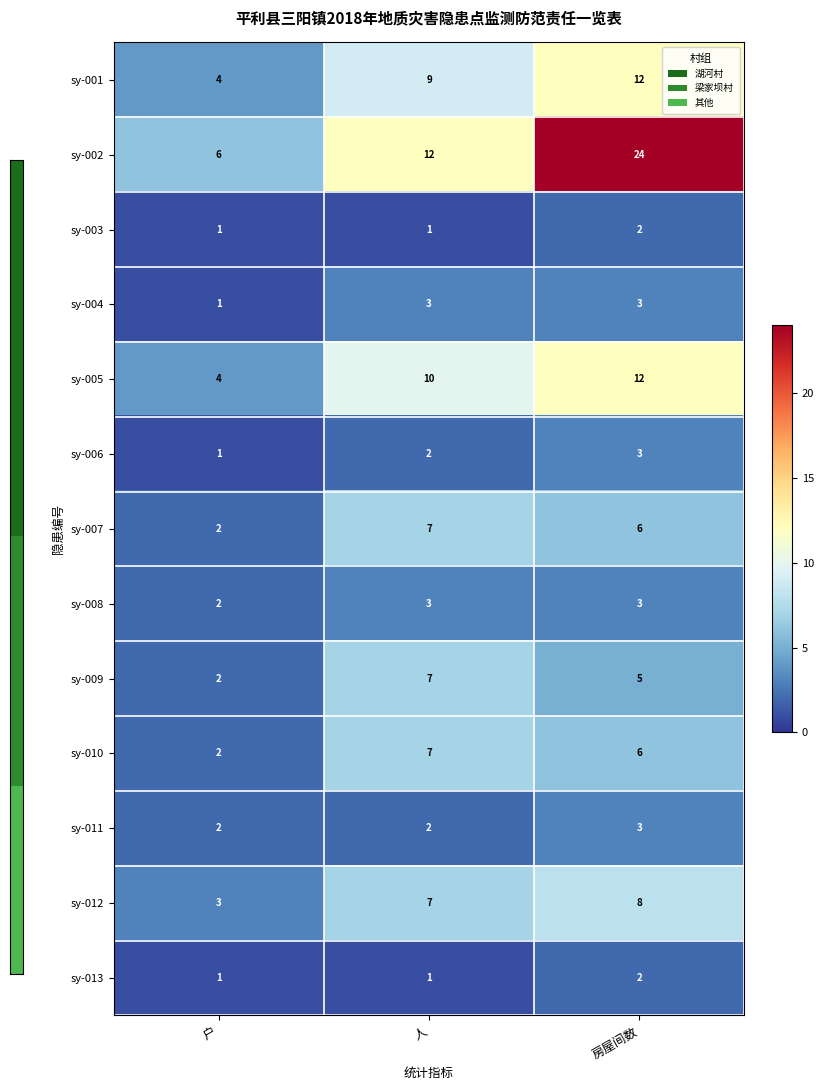

What is the greatest value displayed?

24